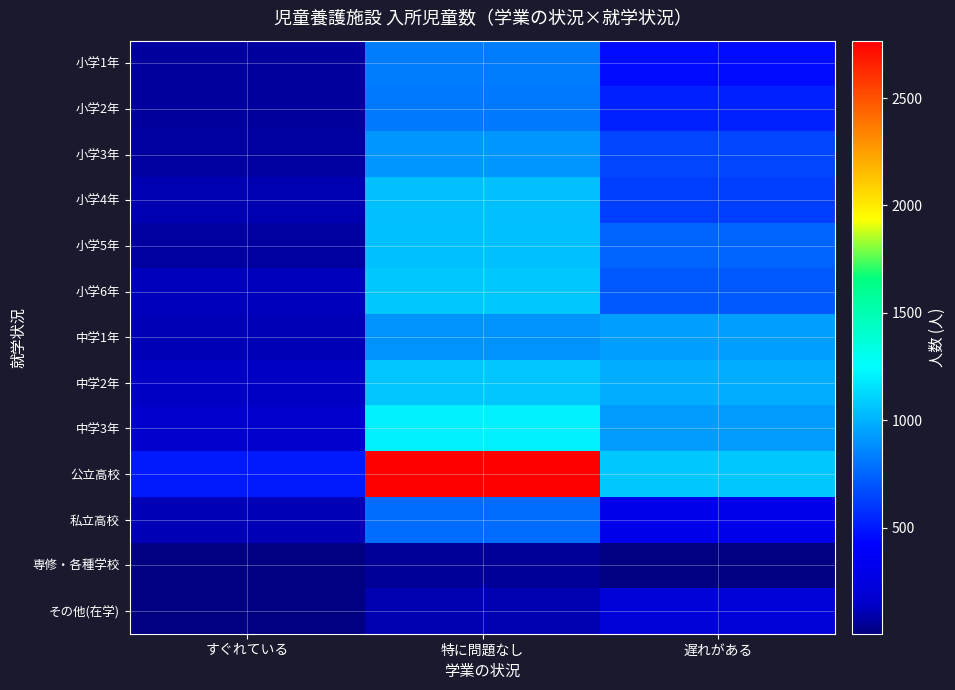

List the series in order of their peak value, highest first.

公立高校, 中学3年, 小学6年, 中学2年, 小学5年, 小学4年, 中学1年, 小学3年, 小学1年, 小学2年, 私立高校, その他(在学), 専修・各種学校